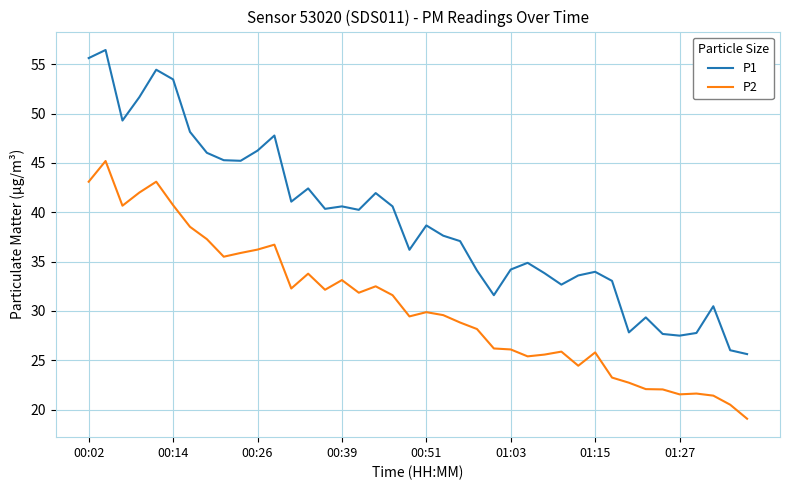

True or false: P1 has more than 1 points higher than both neighbors.

True